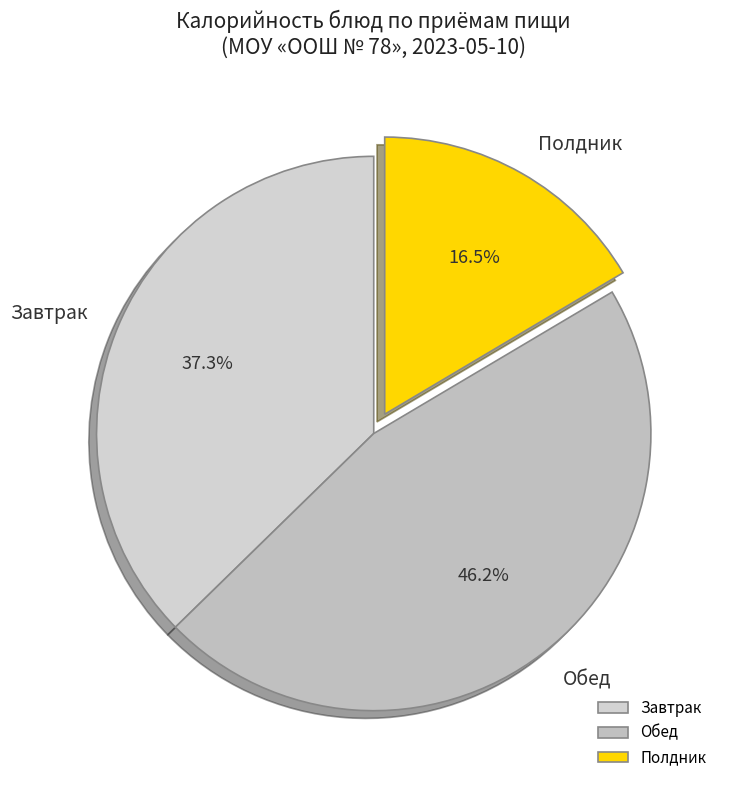

What is the ratio of the value at Обед to the value at Завтрак?

1.2